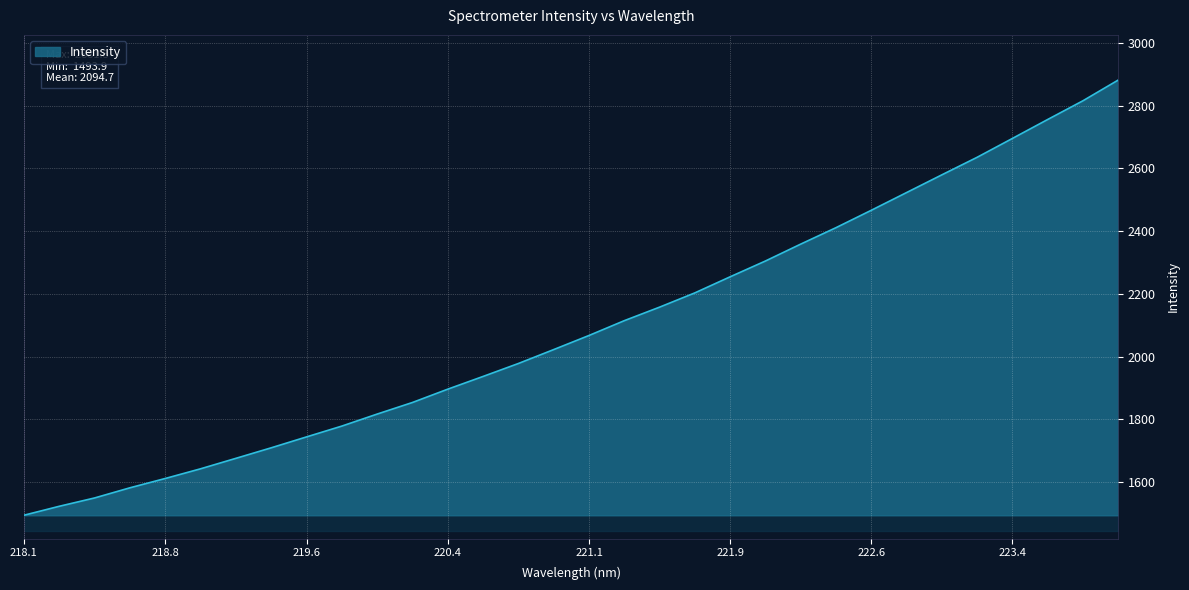

What is the difference between the maximum and minimum values?

1387.4